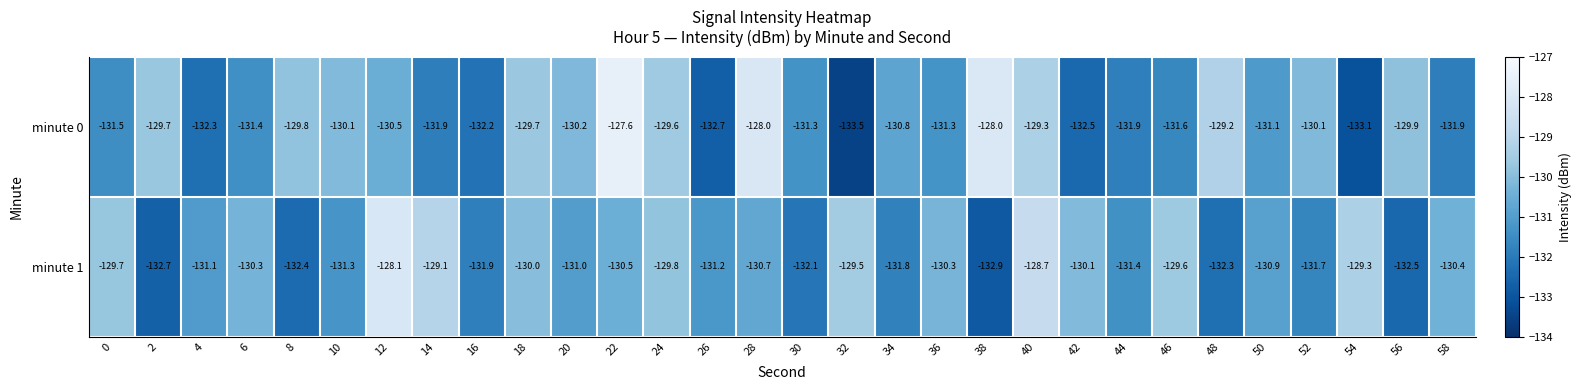

How many categories are shown in the chart?

30